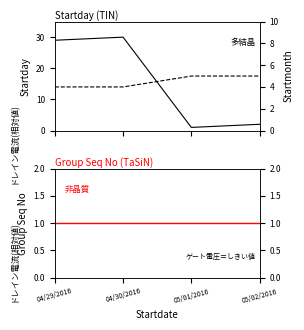

What are all the series names shown in the legend?

Startday, Startmonth, Group Seq No